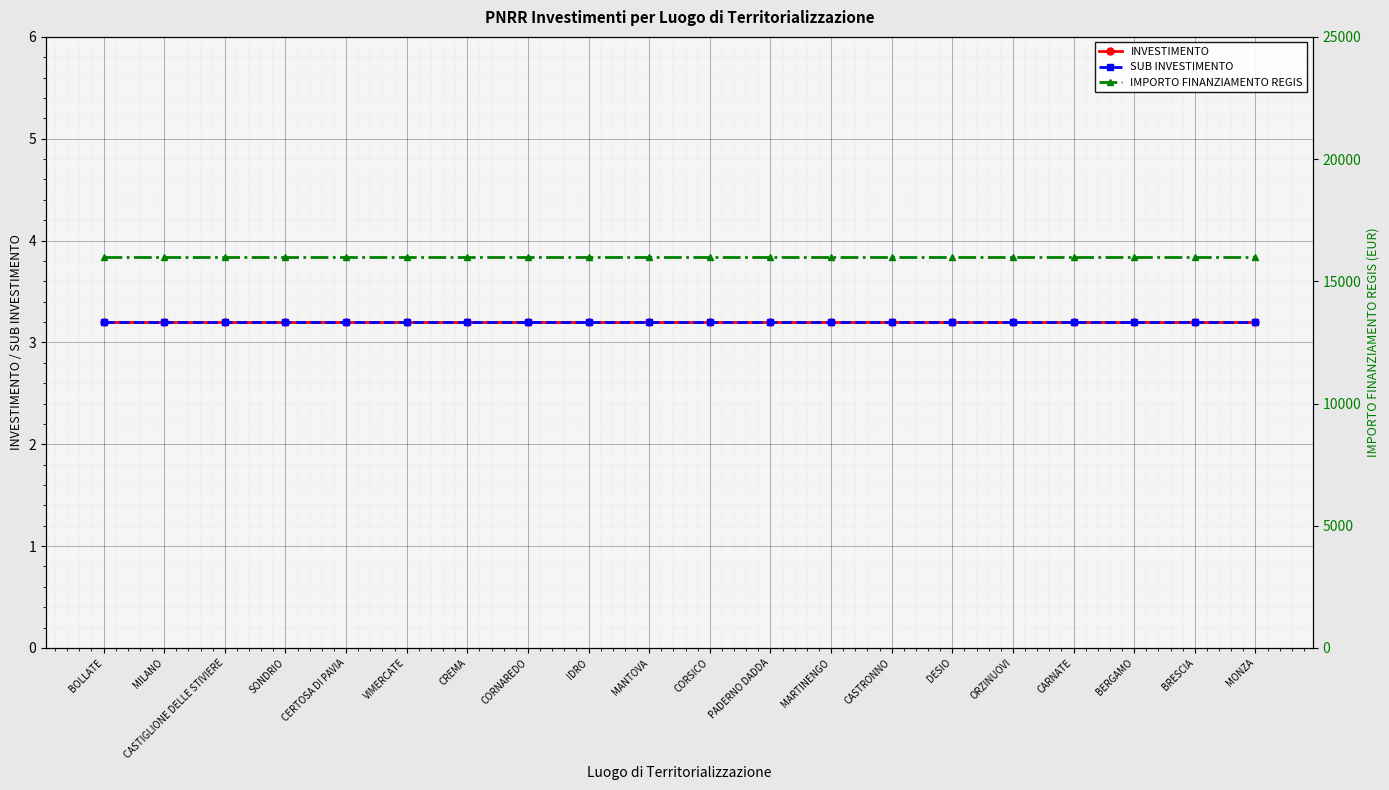

What is the label of the 9th point from the right?

PADERNO DADDA